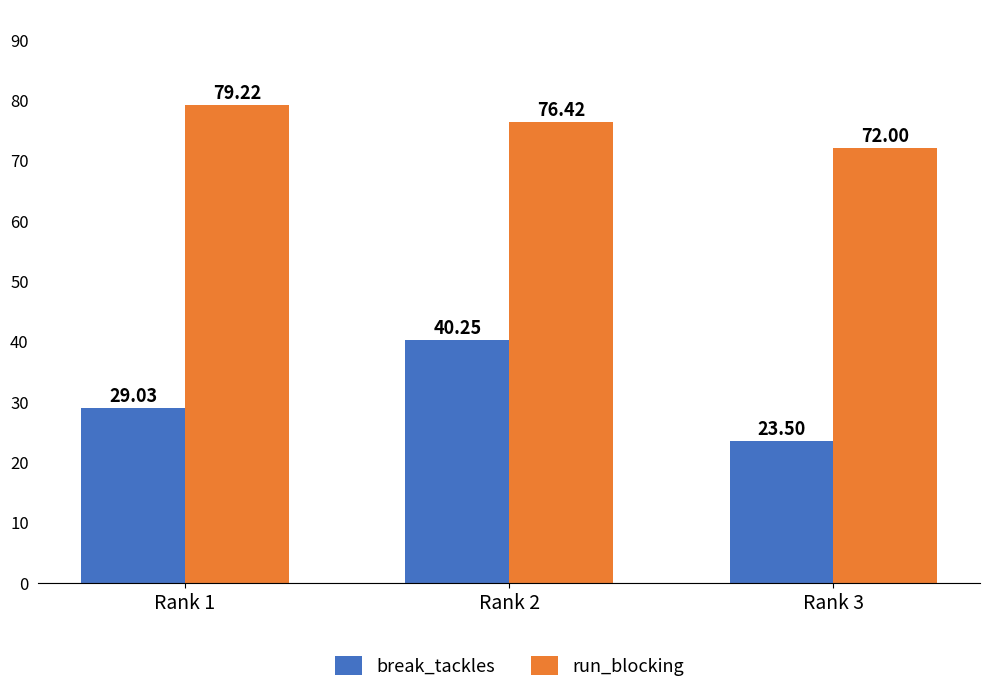

Rank the series by their average value, from highest to lowest.

run_blocking, break_tackles